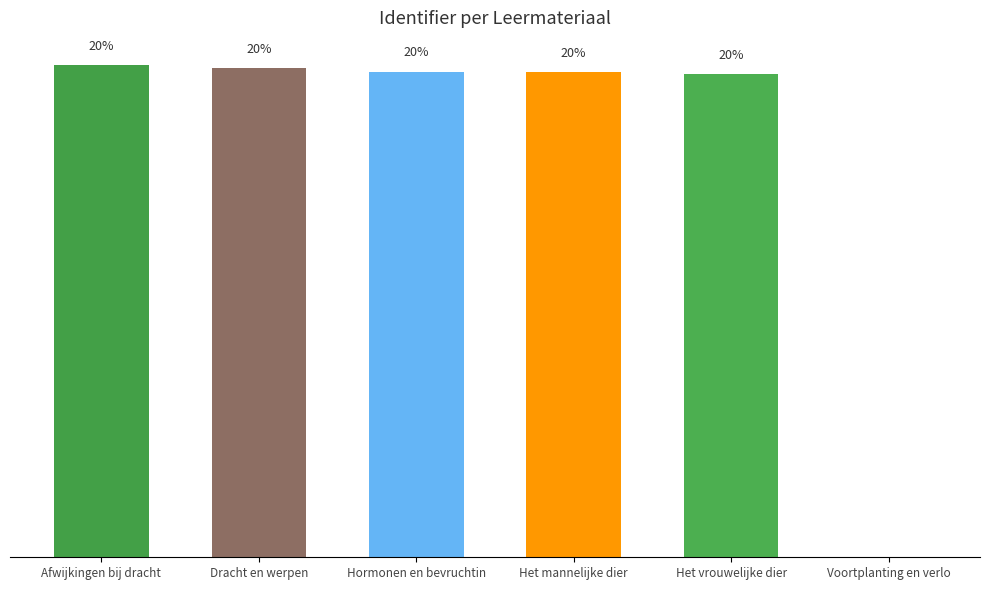

What is the label of the 2nd bar from the right?

Het vrouwelijke dier